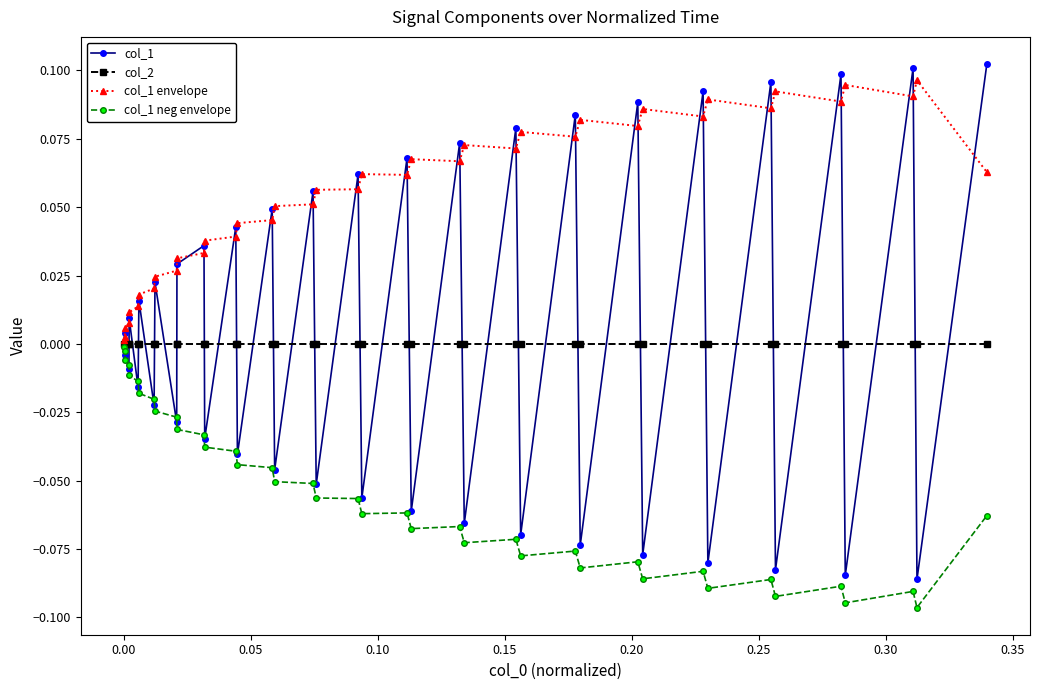

Which series has the largest range (max minus min)?

col_1